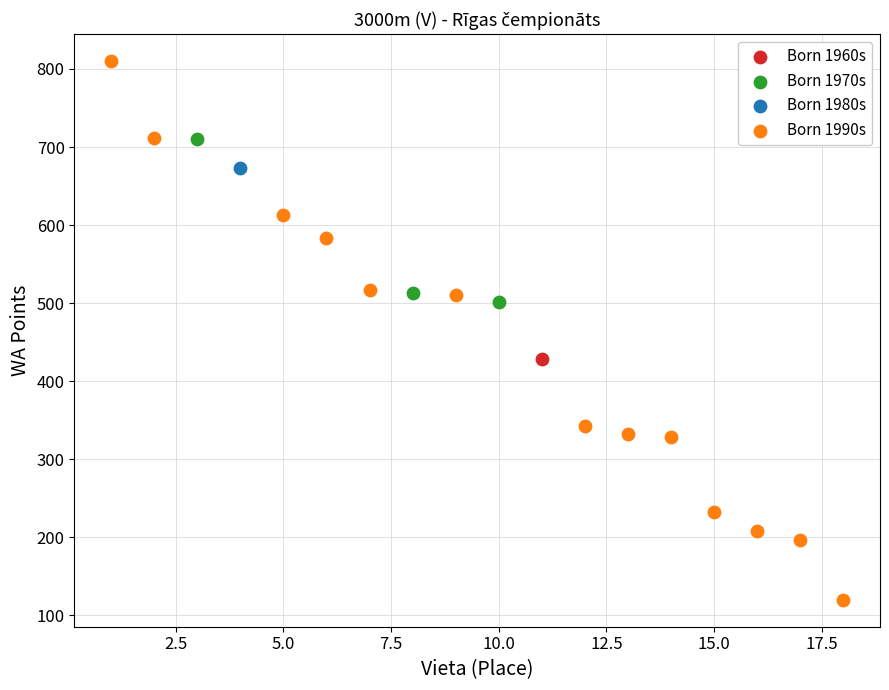

What are all the series names shown in the legend?

Born 1960s, Born 1970s, Born 1980s, Born 1990s